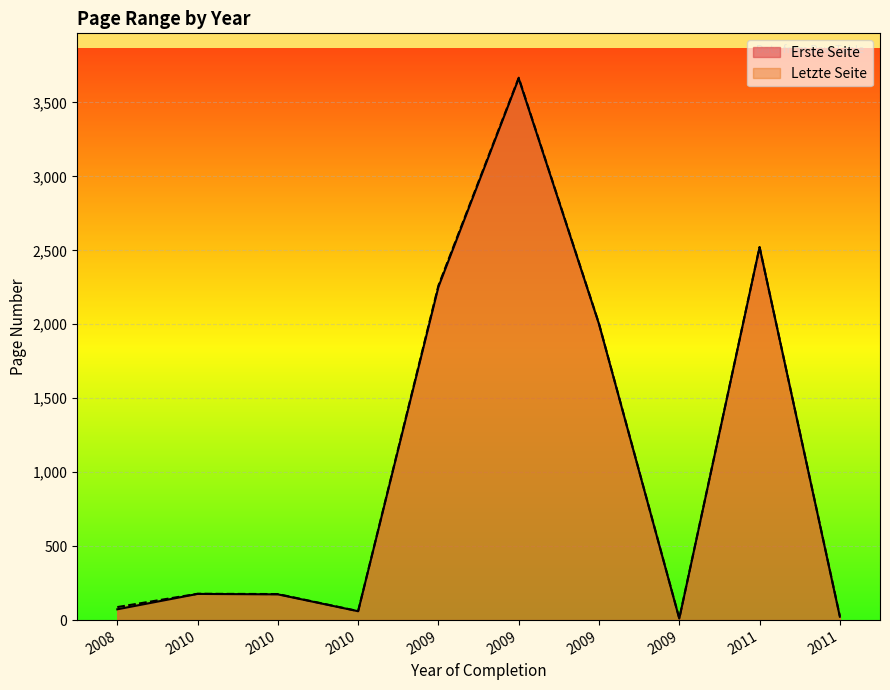

Rank the categories by Erste Seite value from lowest to highest.

2009, 2011, 2010, 2008, 2010, 2010, 2009, 2009, 2011, 2009